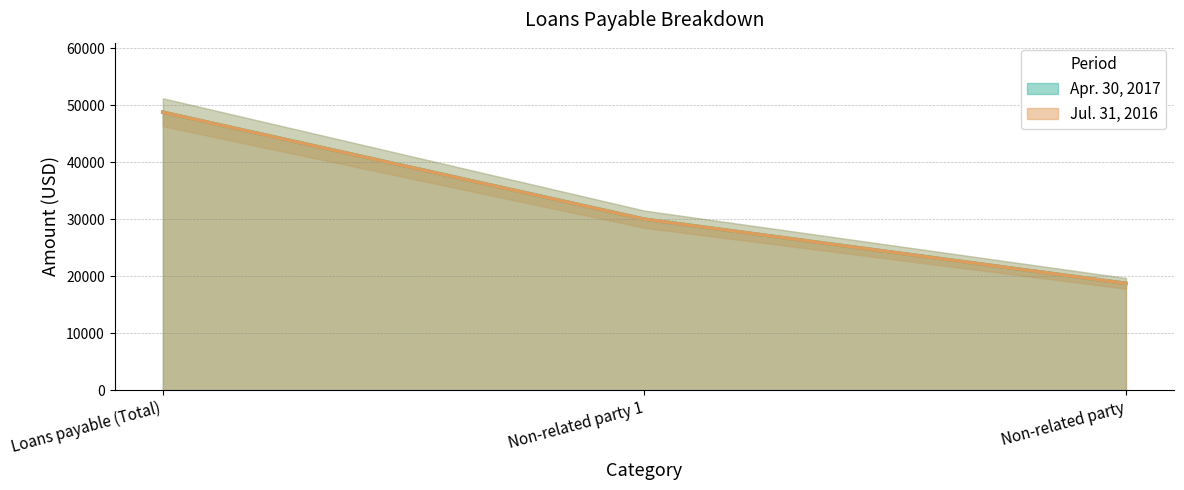

What is the sum of the Apr. 30, 2017 values at Loans payable (Total) and Non-related party 1?

78750